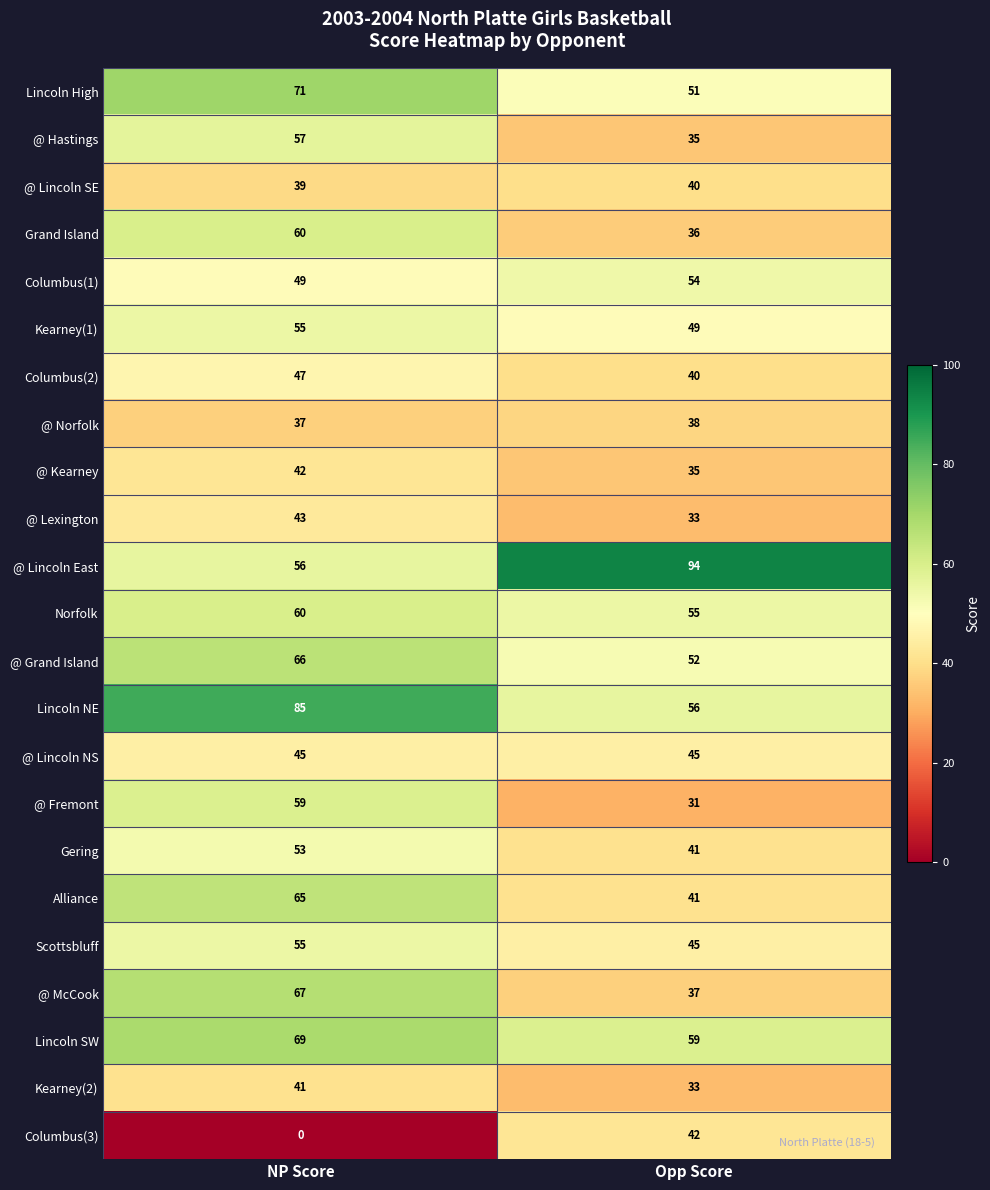

The @ Fremont series shows 99 at NP Score. True or false?

False